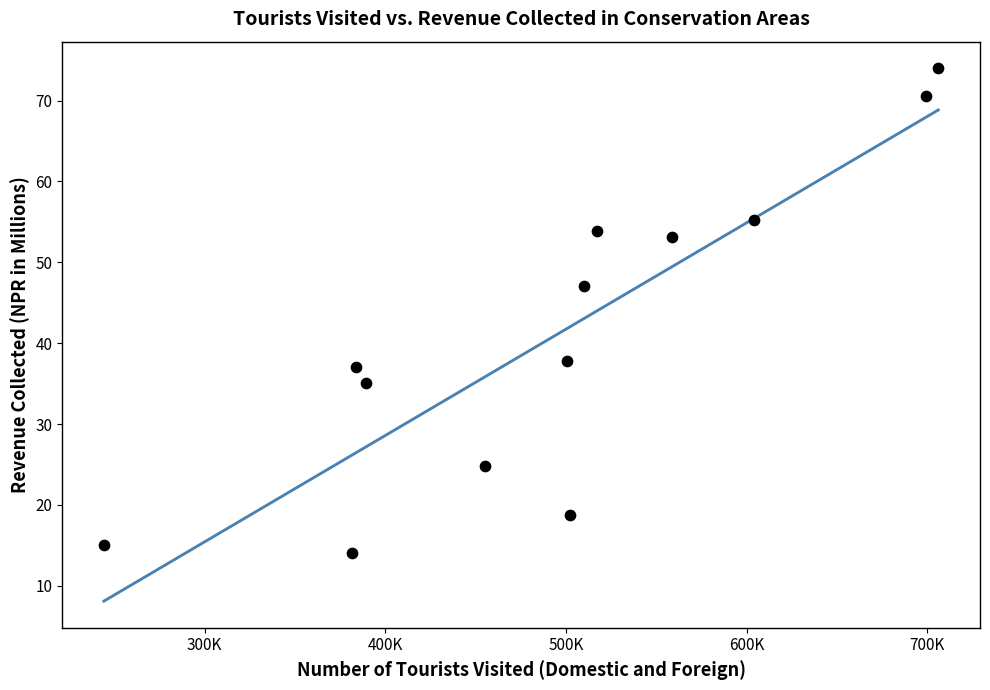

What Y value in the scatter plot is closest to 44?

47.1